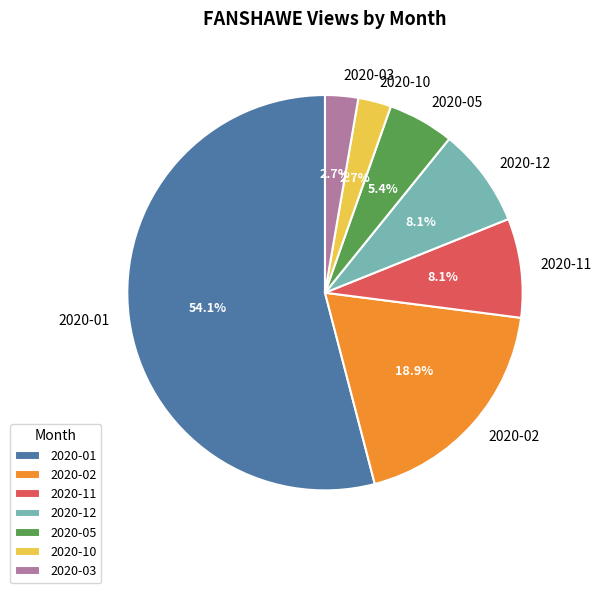

Combined, do 2020-03 and 2020-05 account for over 50%?

No